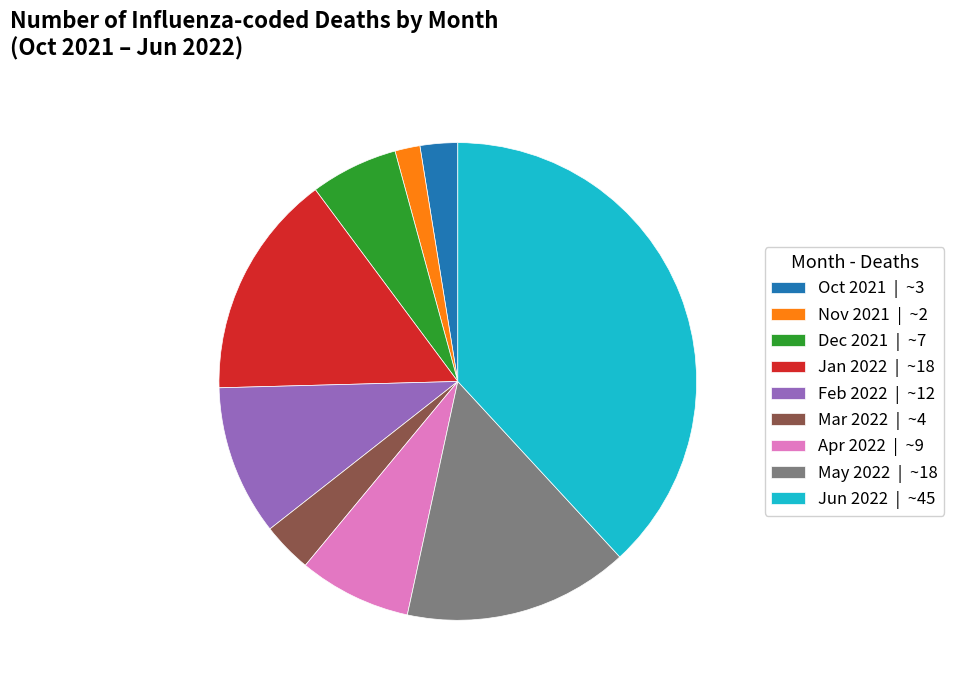

Is there any slice that represents more than half of the pie?

No